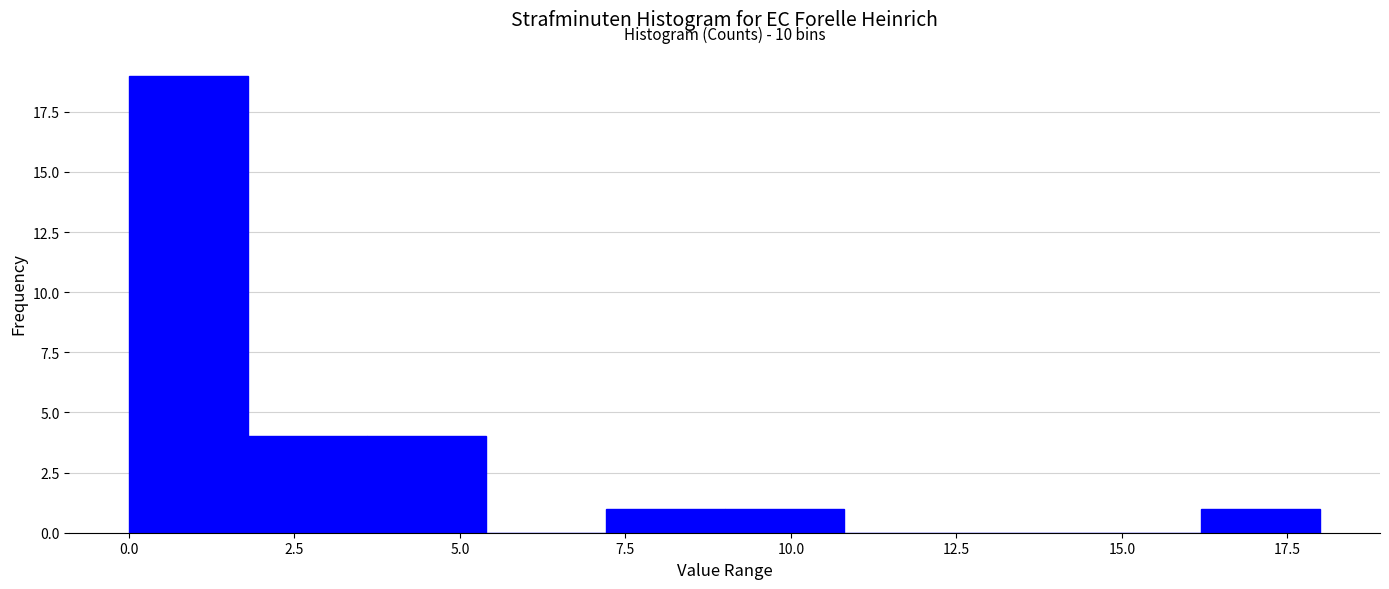

Around what value on the x-axis is the tallest bar? Give the approximate position of its centre, as read against the axis.

1.0